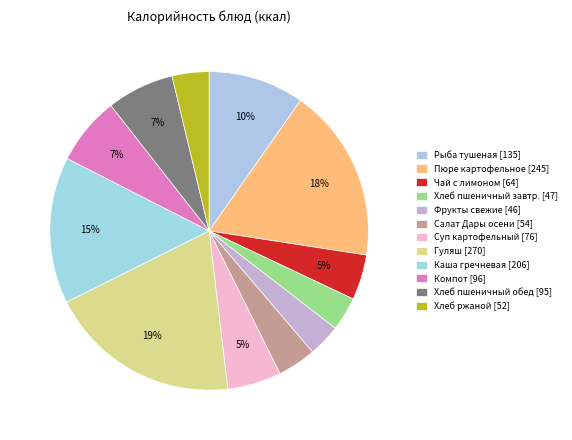

How many slices are in this pie chart?

12